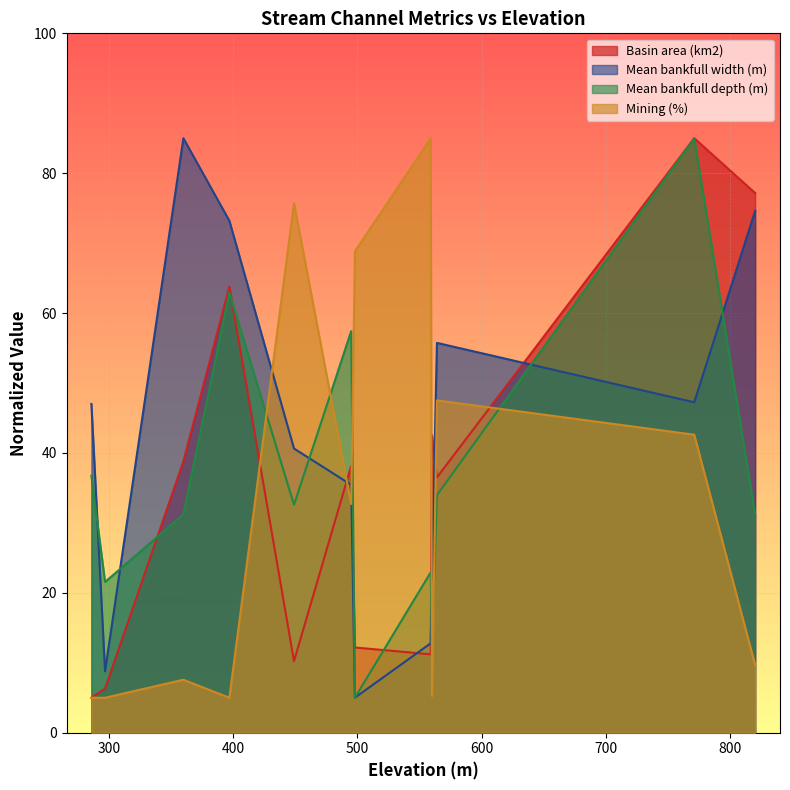

What is the value of the Mean bankfull depth (m) point at the 2nd from the left?

21.6